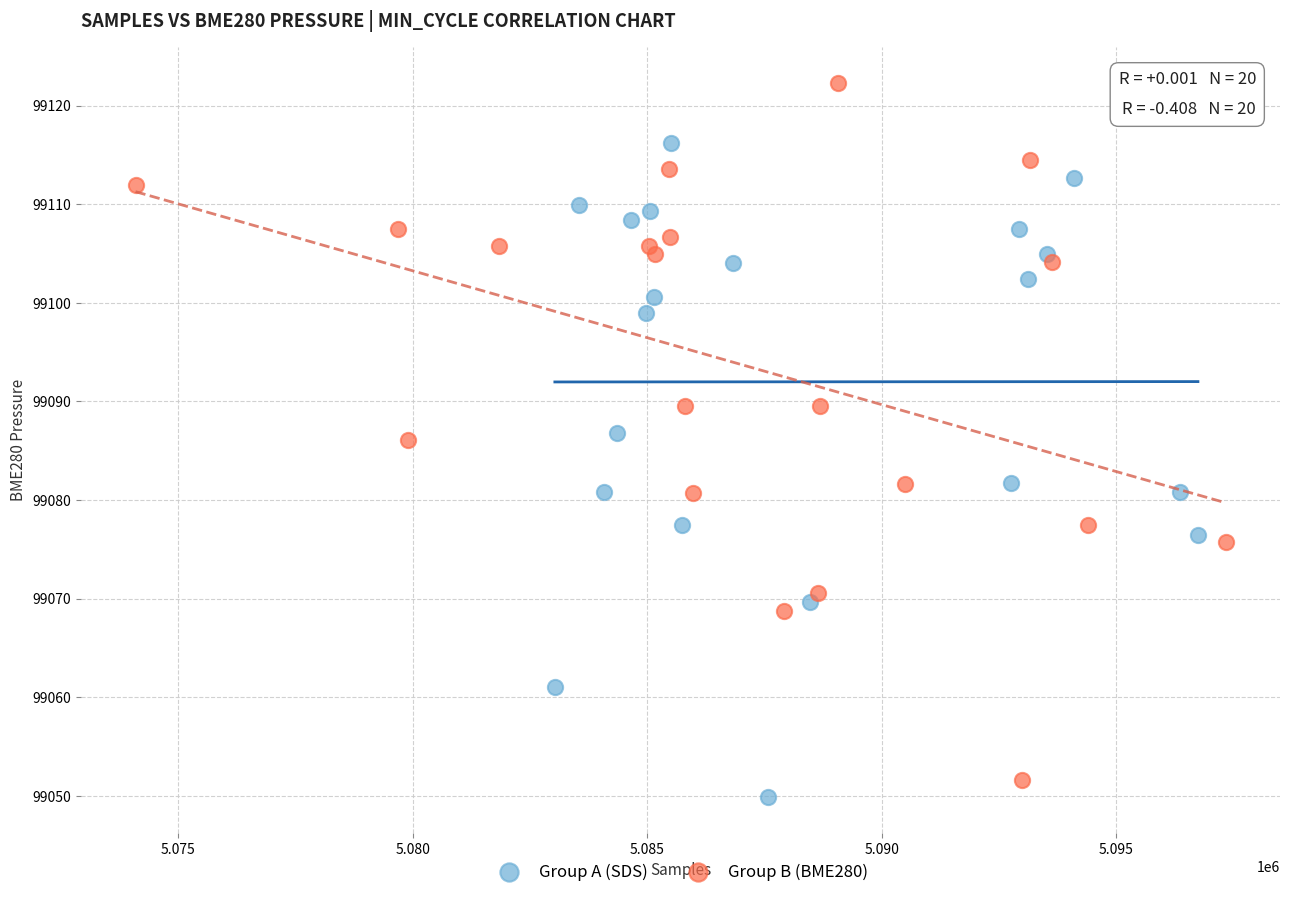

Which series contains the lowest Y value?

Group A (SDS)